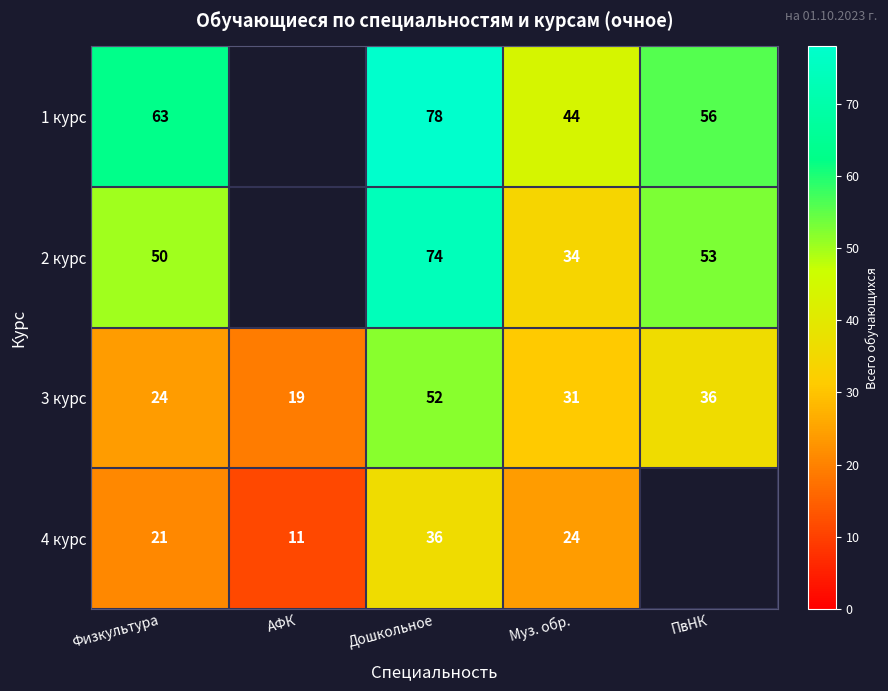

What is the spread (max minus min) of values at ПвНК?

20.0